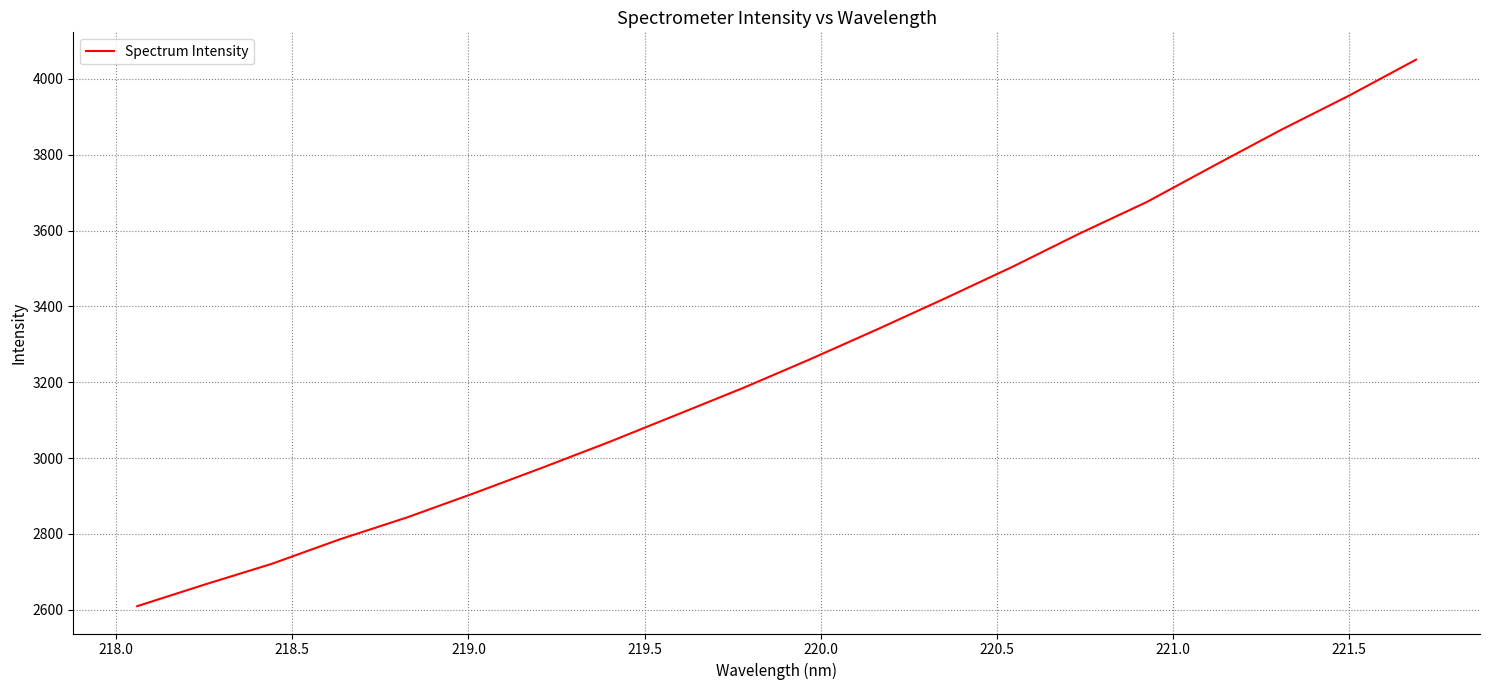

What is the greatest value displayed?

4050.6